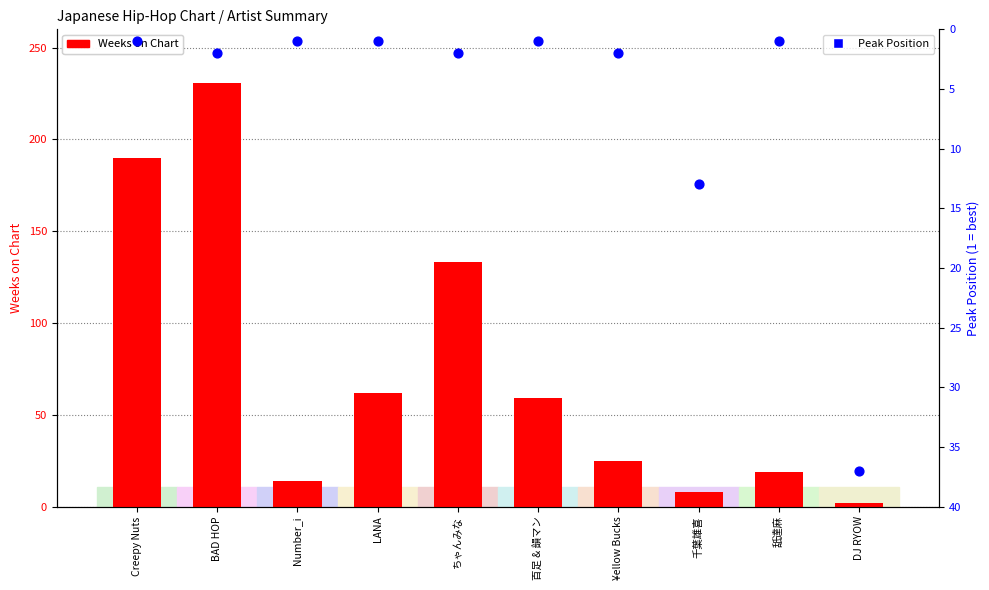

Which series contains the lowest Y value?

Peak Position